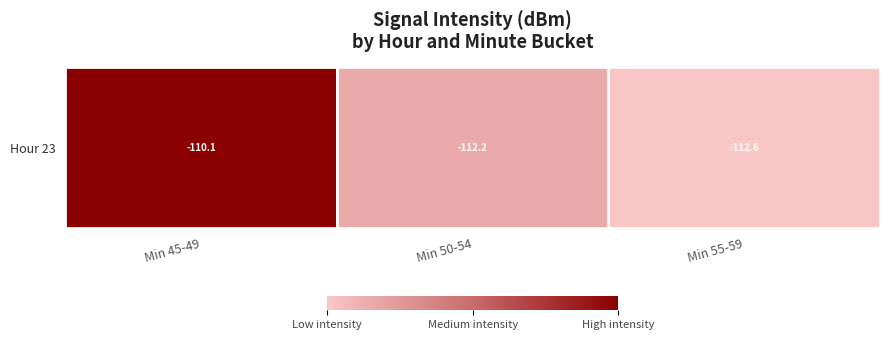

The value at Min 50-54 is -161.3. True or false?

False